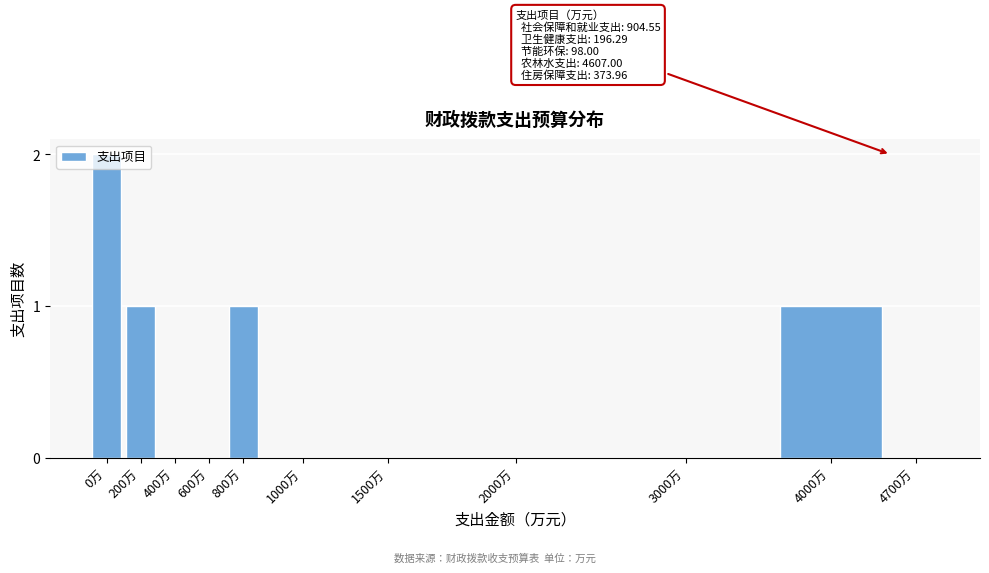

What is the sum of all values?

5